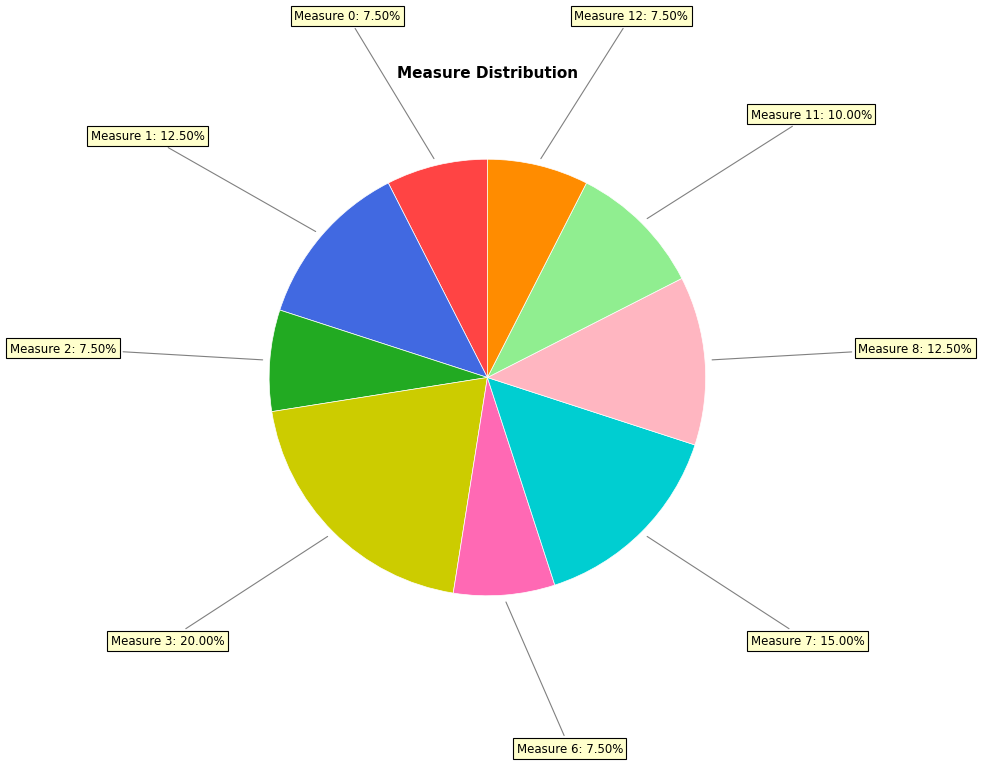

How many segments does this pie chart have?

9